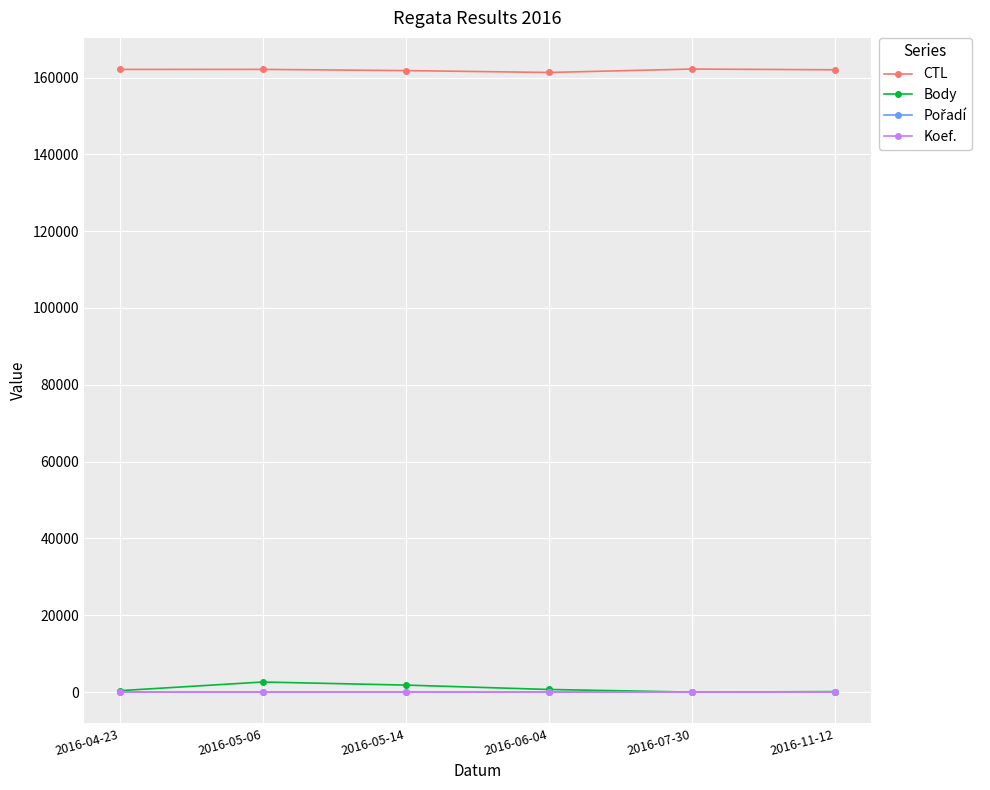

How many data points in CTL are less than 162108?

3